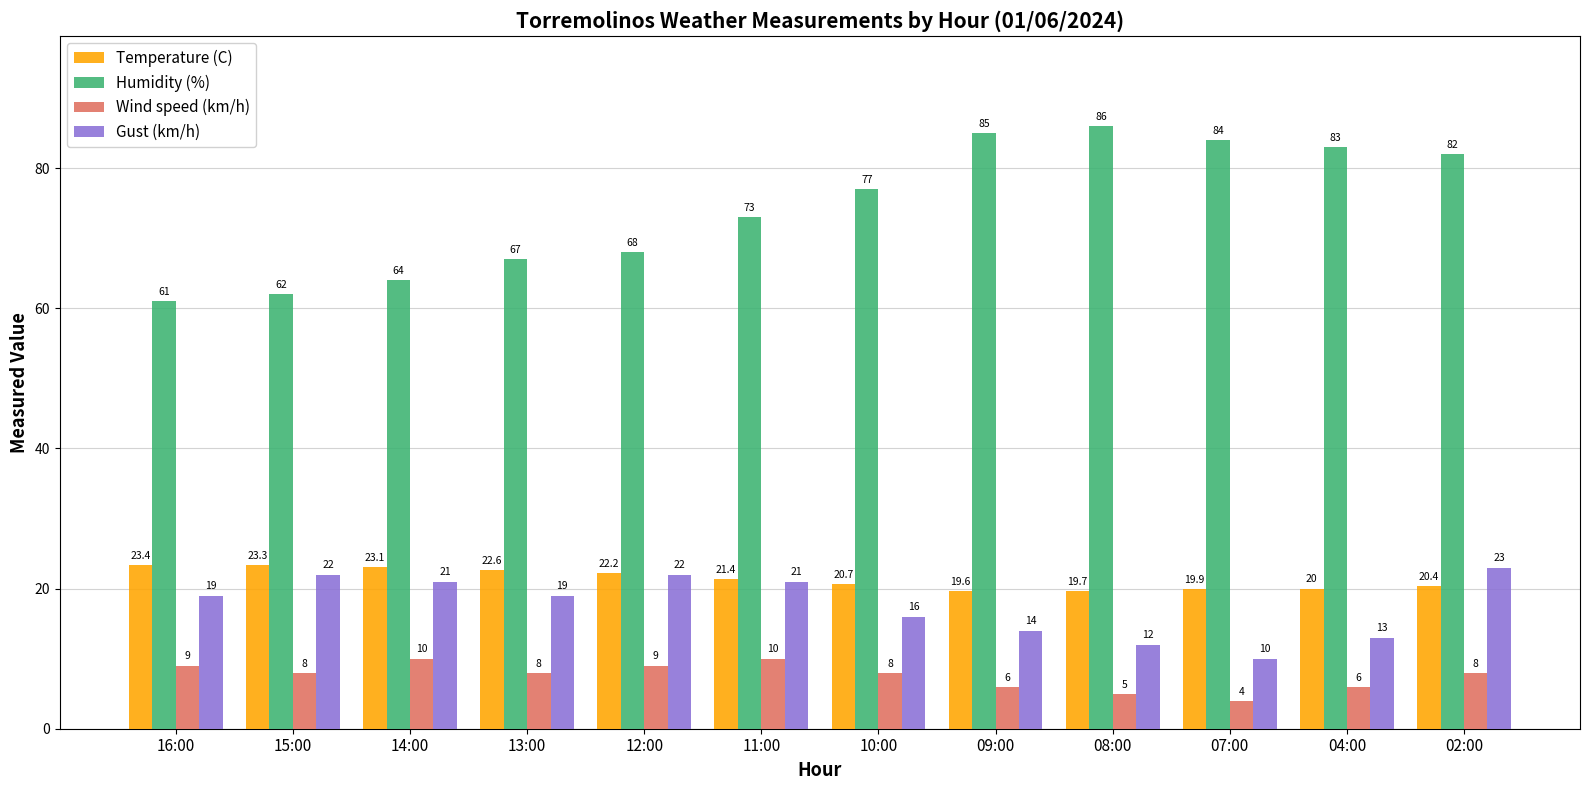

At 10:00, list the series in order from smallest to largest.

Wind speed (km/h), Gust (km/h), Temperature (C), Humidity (%)